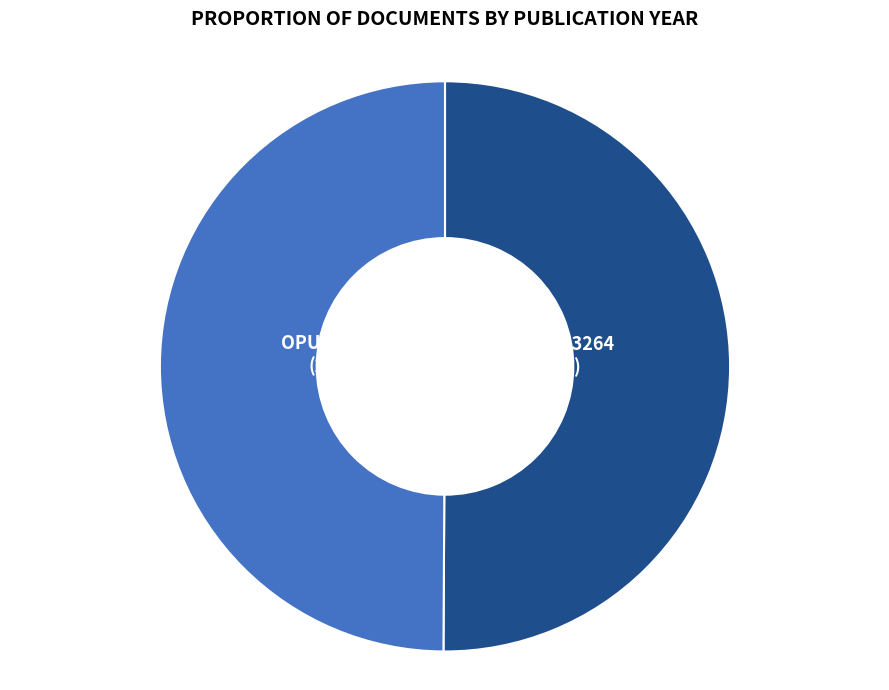

To the nearest percent, what percentage of the pie is OPUS4-9706 (2013)?

50%